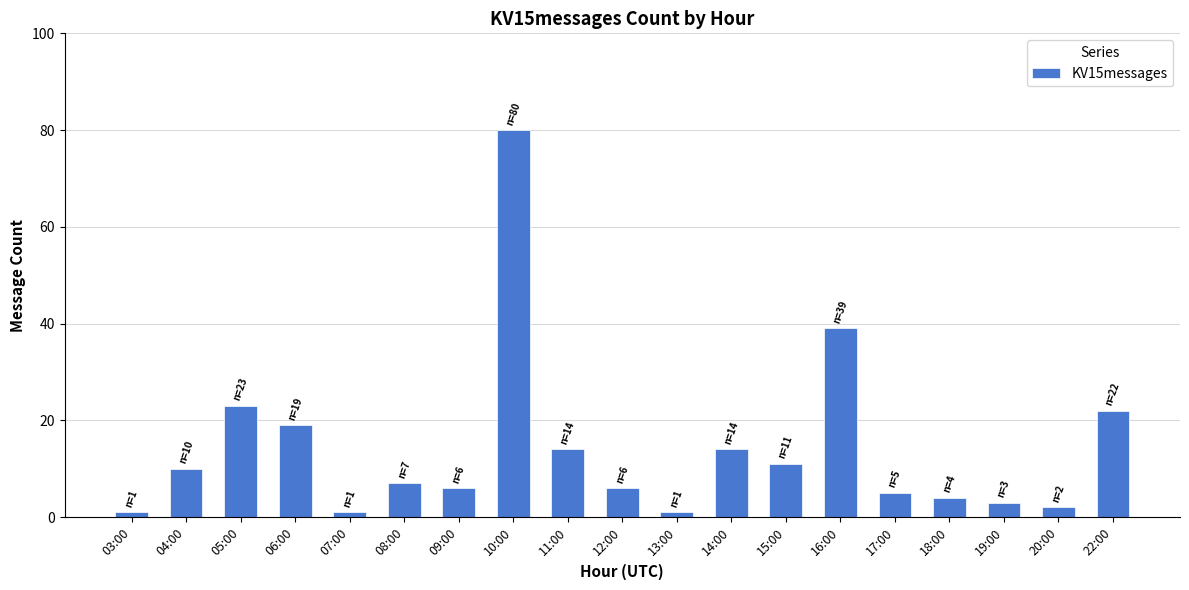

At which label is the value closest to 40?

16:00